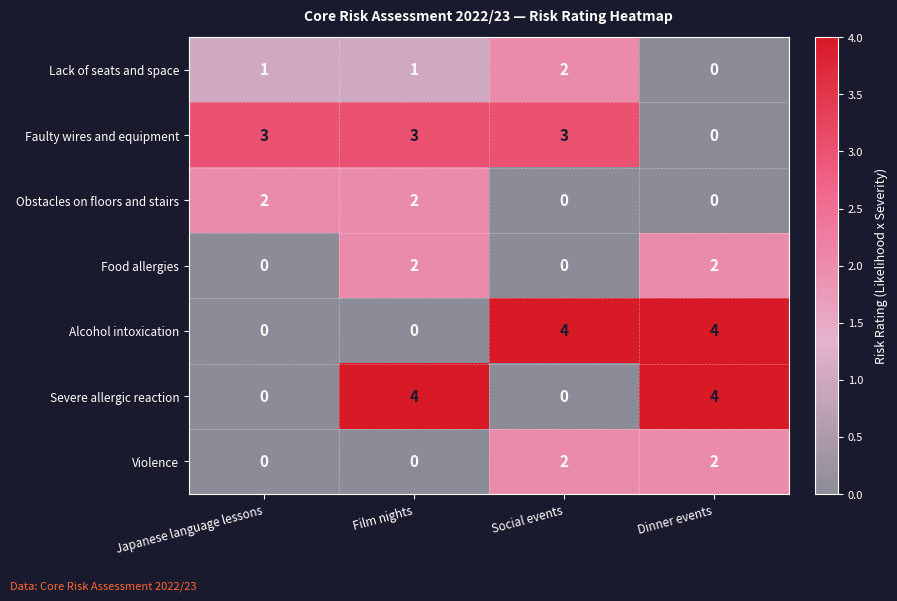

What is the difference between the highest and lowest values at Japanese language lessons?

3